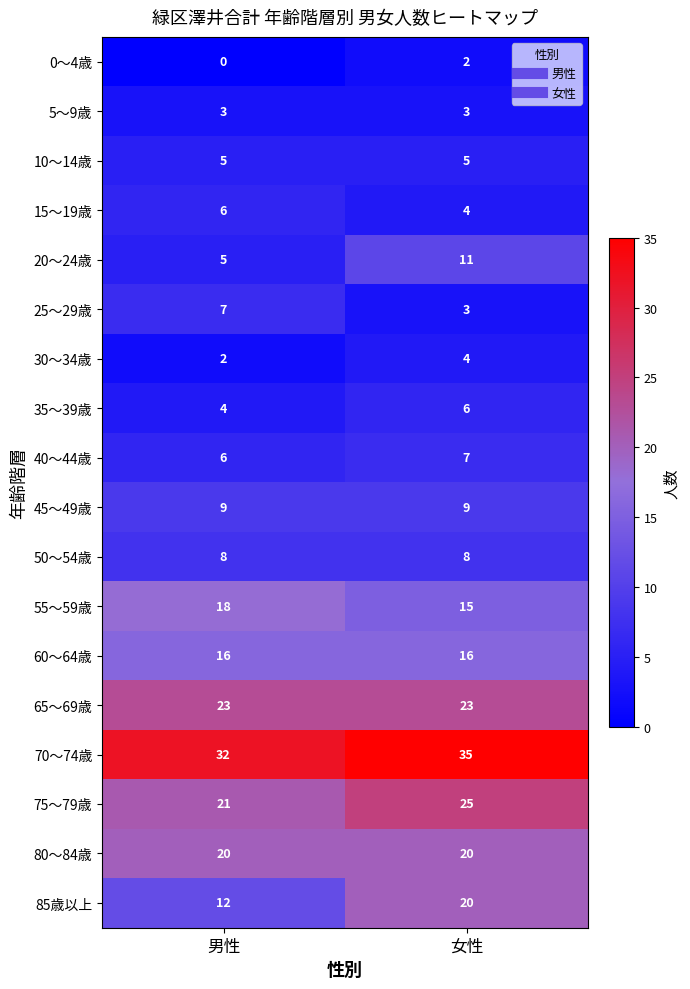

Rank the categories by 0～4歳 value from lowest to highest.

男性, 女性